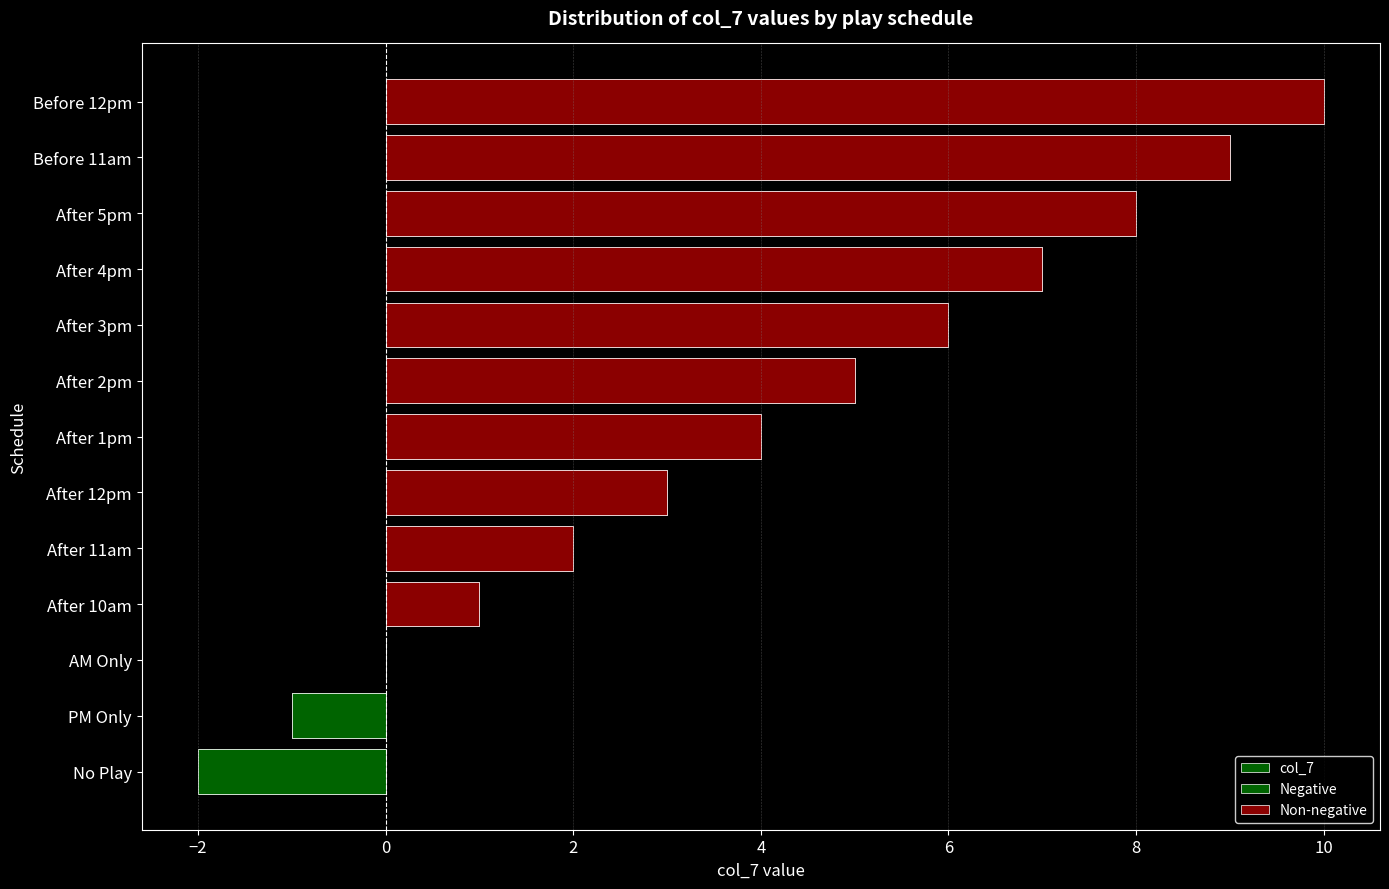

What are all the series names shown in the legend?

col_7, Negative, Non-negative